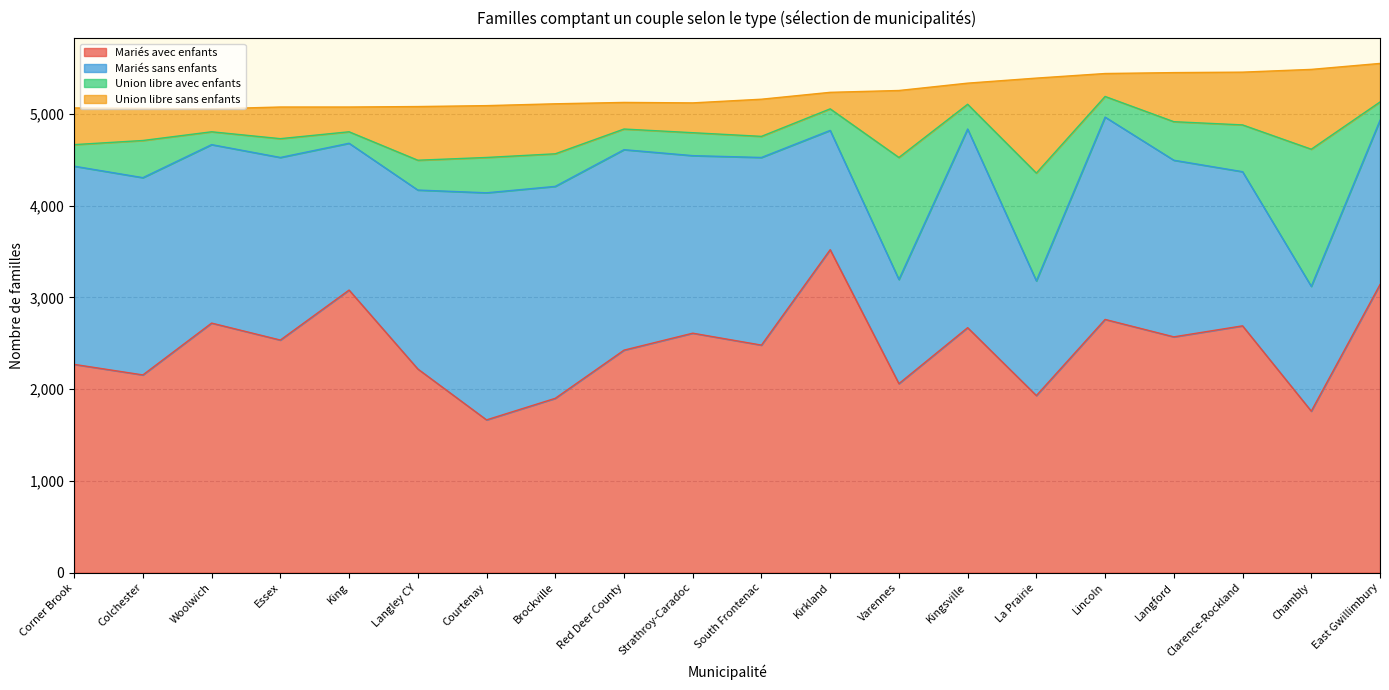

What is the minimum value shown in the chart?

125